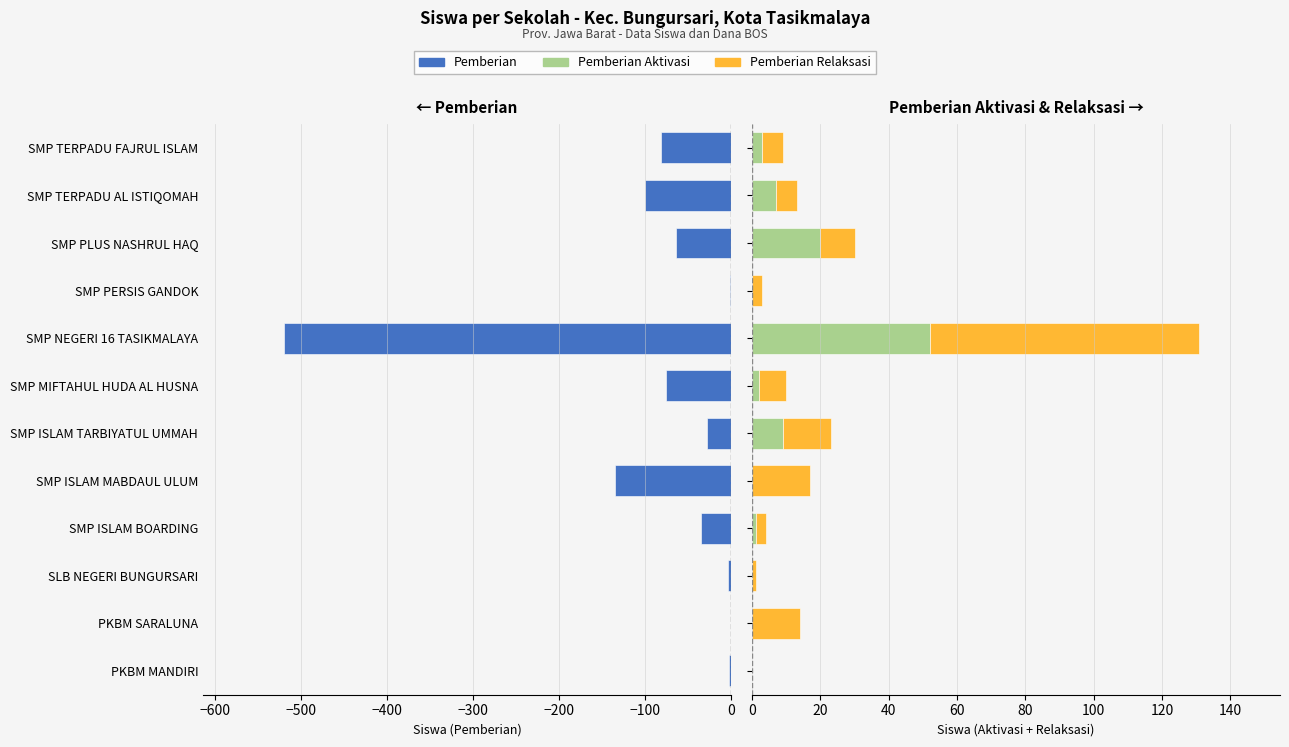

Is the value of Pemberian Aktivasi at PKBM MANDIRI greater than the value of Pemberian Relaksasi at PKBM MANDIRI?

No